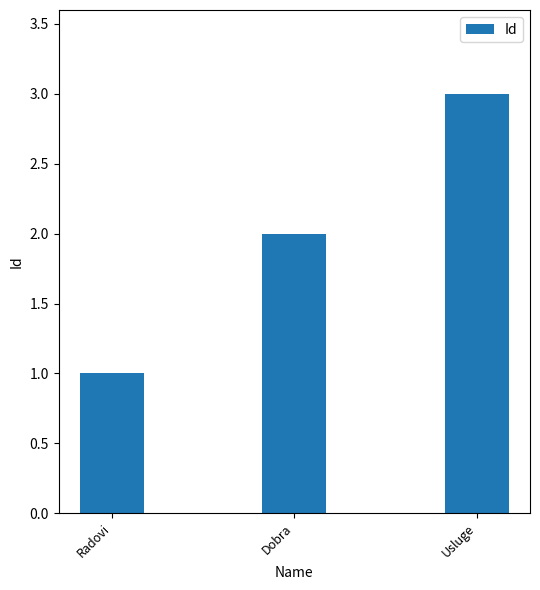

Which label corresponds to the largest value in the chart?

Usluge